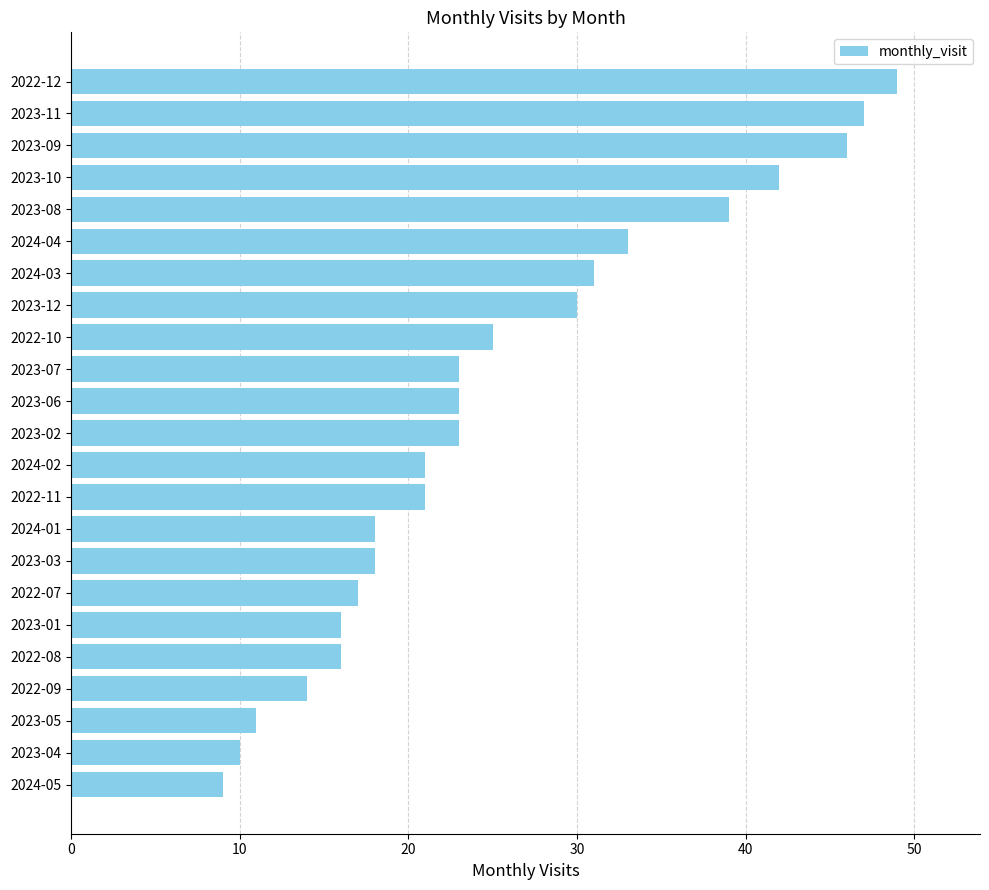

What is the sum of all values?

582